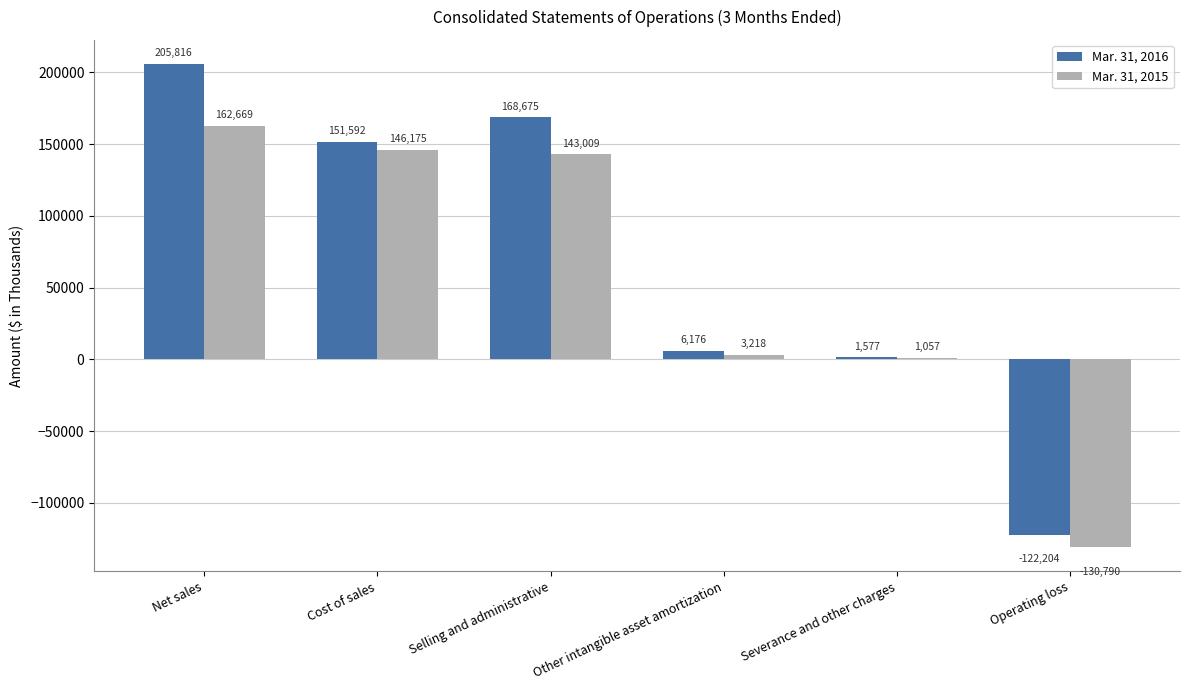

True or false: Mar. 31, 2016 has a value of 151592 at Cost of sales.

True